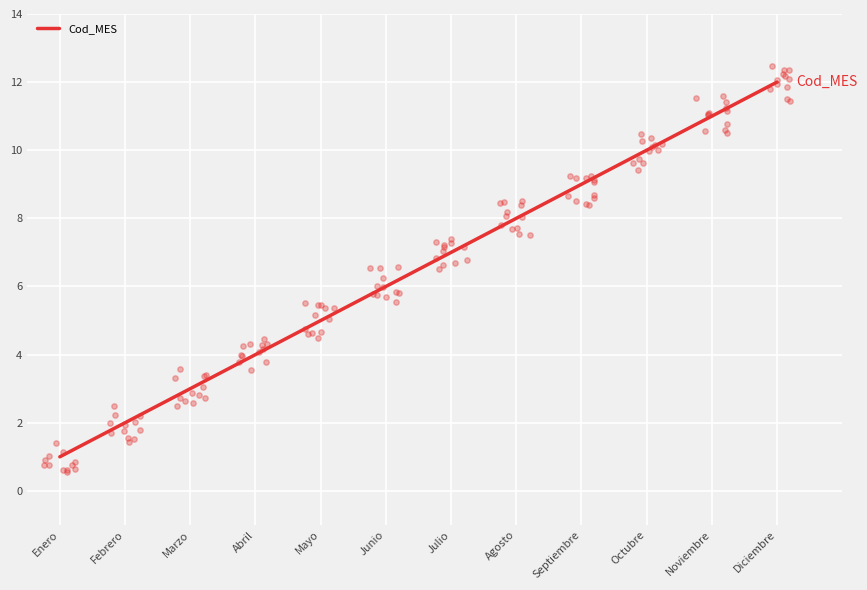

What is the ratio of the value at Julio to the value at Agosto?

0.9